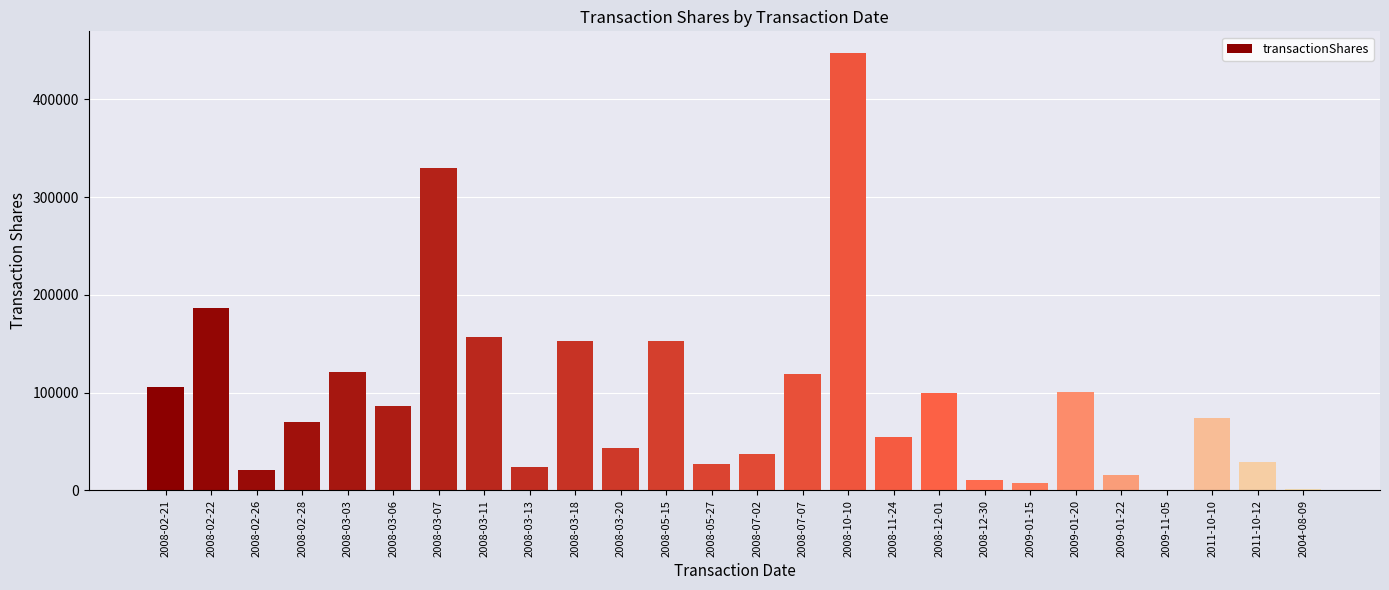

Between 2009-01-22 and 2008-03-11, which is larger?

2008-03-11